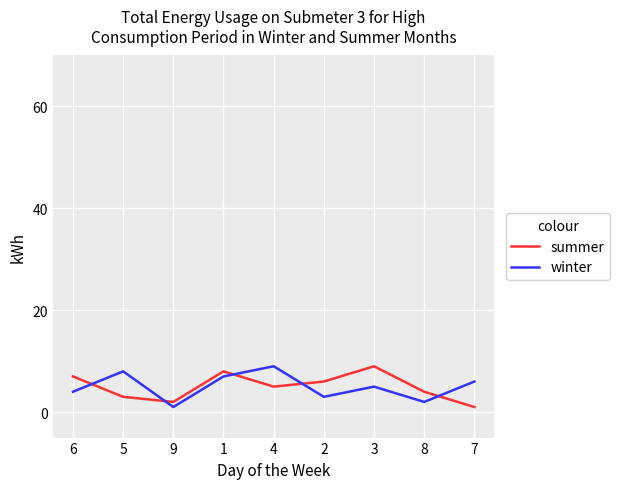

Does the chart display data point markers on the line(s)?

No